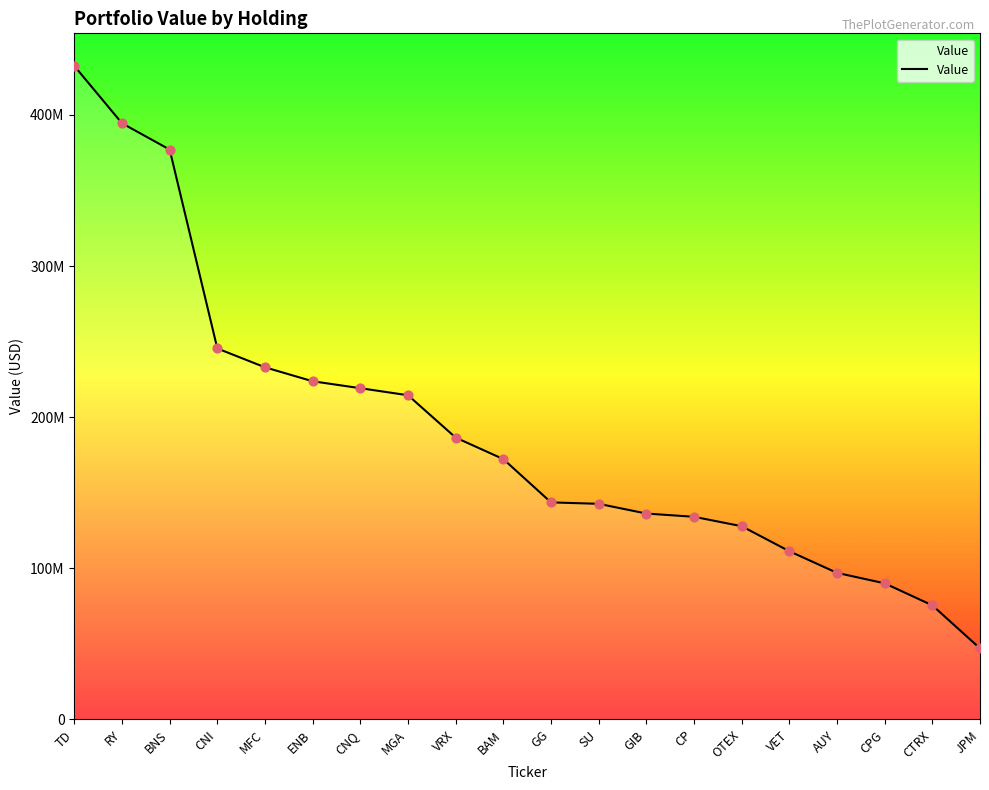

What is the change in value from CNQ to BAM?

-46920000